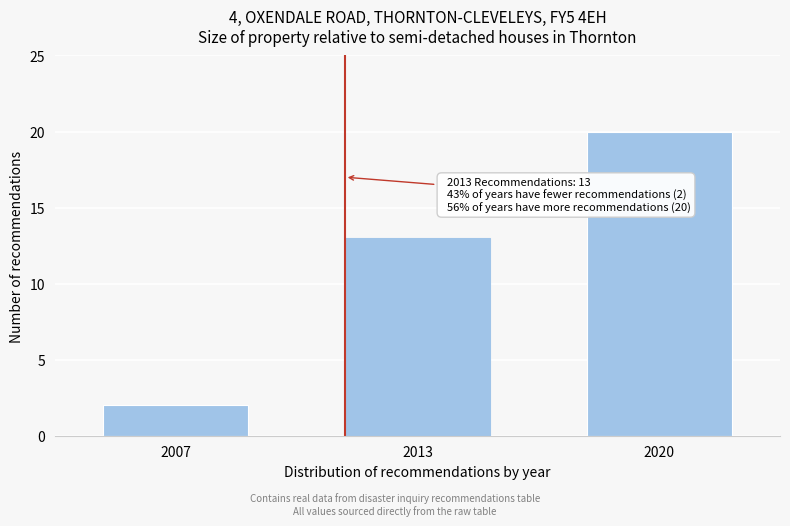

Reading right to left, transcribe all the data shown in this chart.

2020=20	2013=13	2007=2